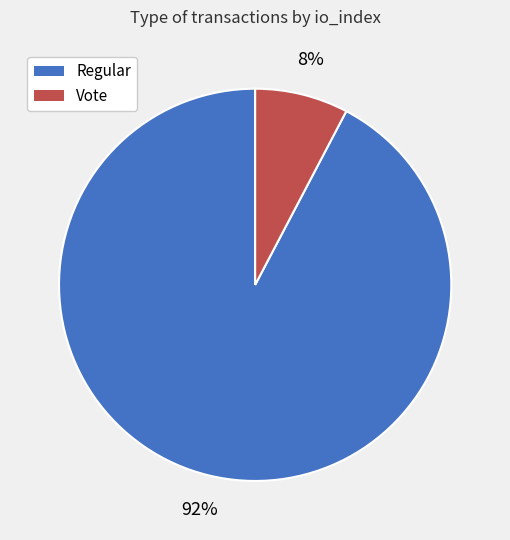

Which category accounts for the majority?

Regular